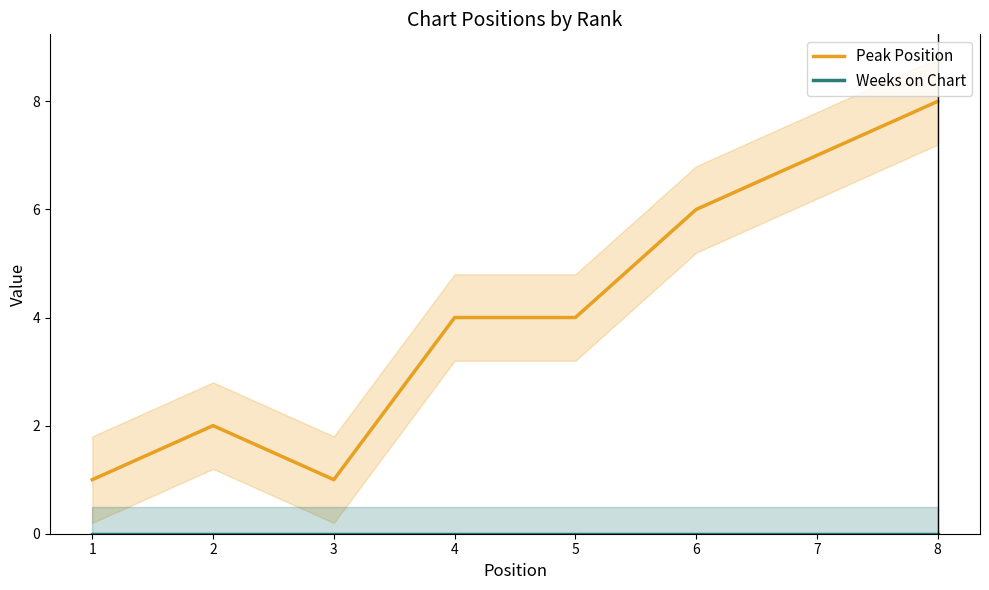

True or false: Weeks on Chart and Peak Position intersect in this chart.

False